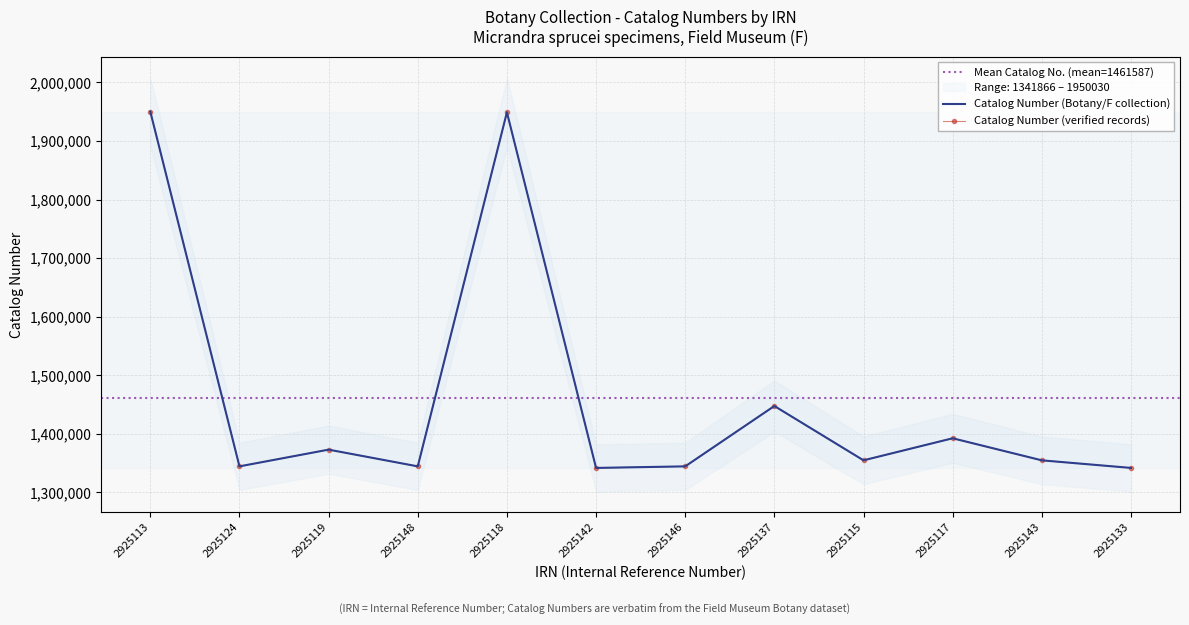

True or false: the data shows 1341866 at 2925142.

True